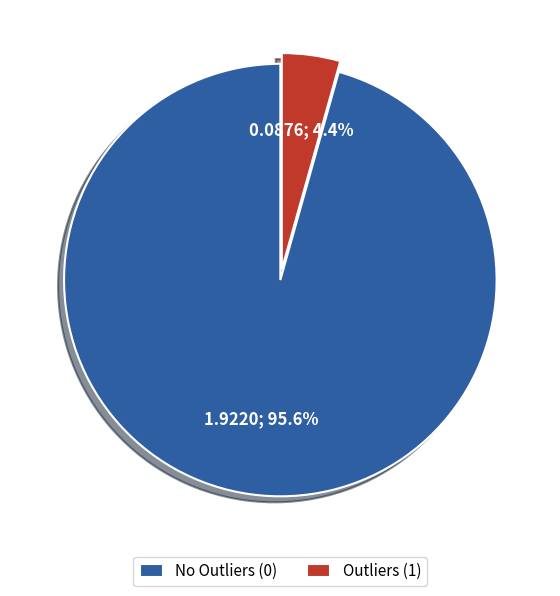

Which category has the smallest portion of the pie?

Outliers (1)